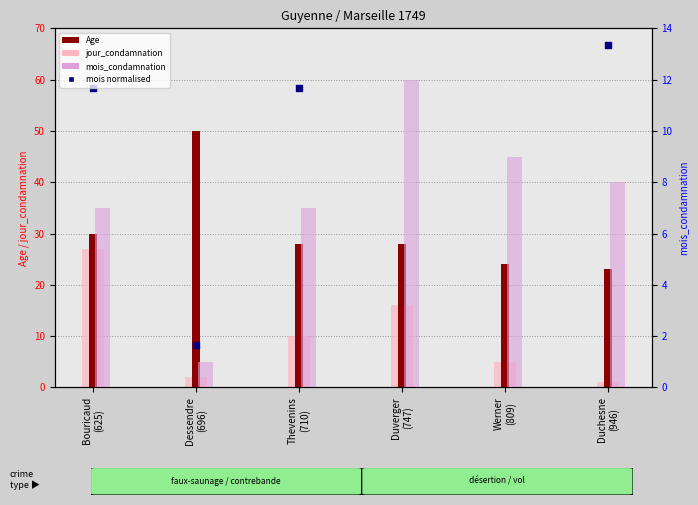

Which series contains the highest Y value?

mois (normalised)